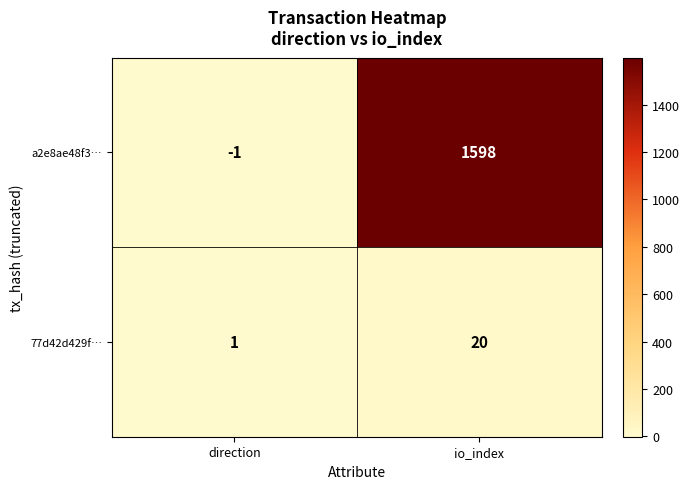

What is the maximum value shown in the chart?

1598